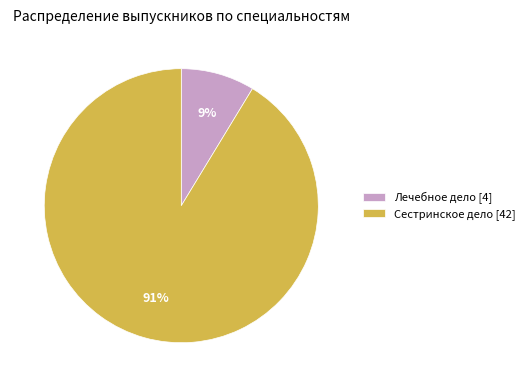

True or false: Сестринское дело [42] accounts for 96% of the total.

False